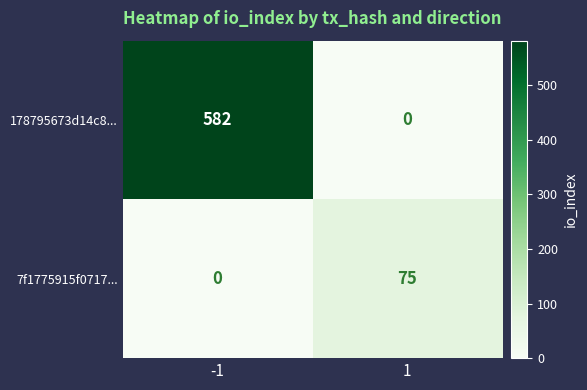

At how many categories does at least one series exceed 160?

1